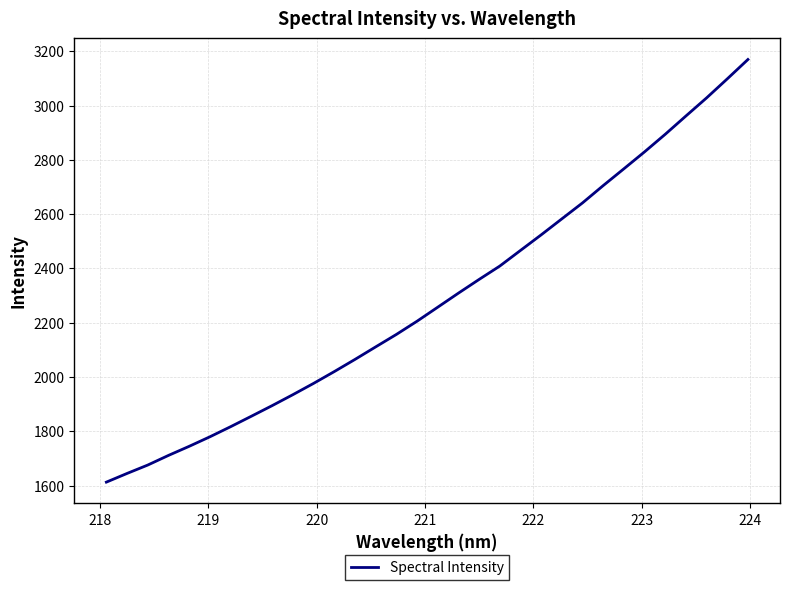

Does the chart have visible grid lines?

Yes